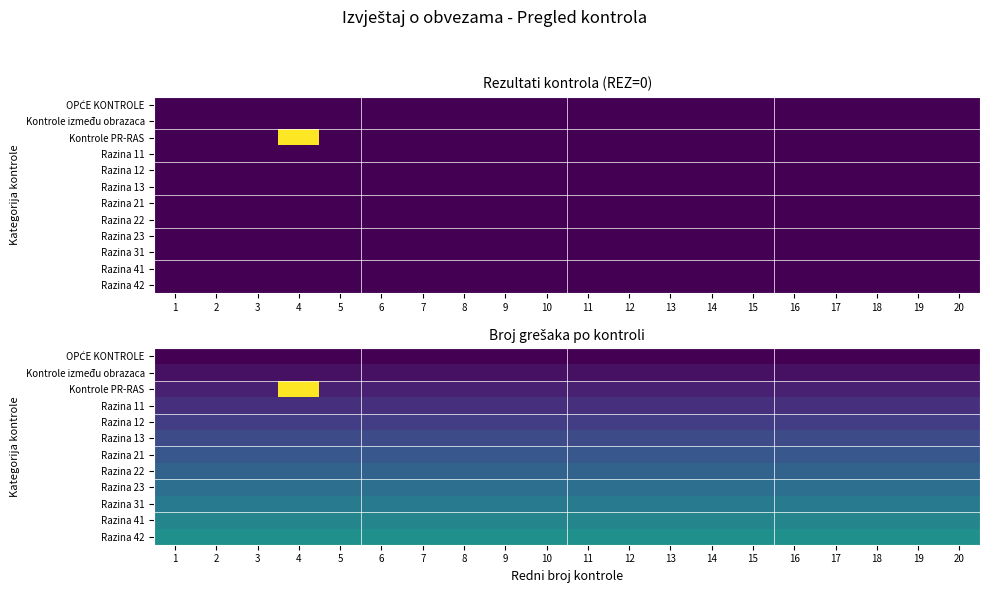

The Razina 42 series shows 2.9 at 14. True or false?

False